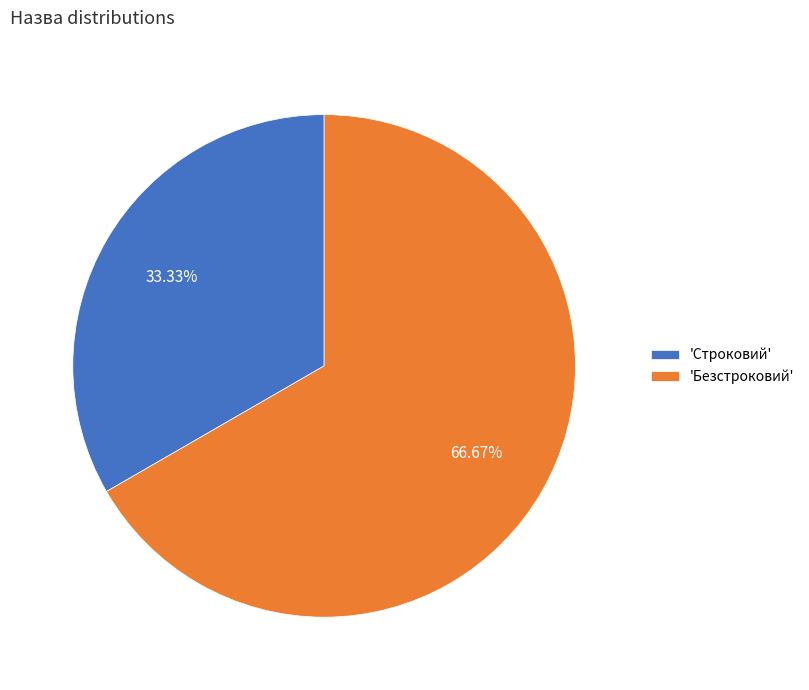

To the nearest percent, what is the difference between the largest and smallest slice percentages?

33%